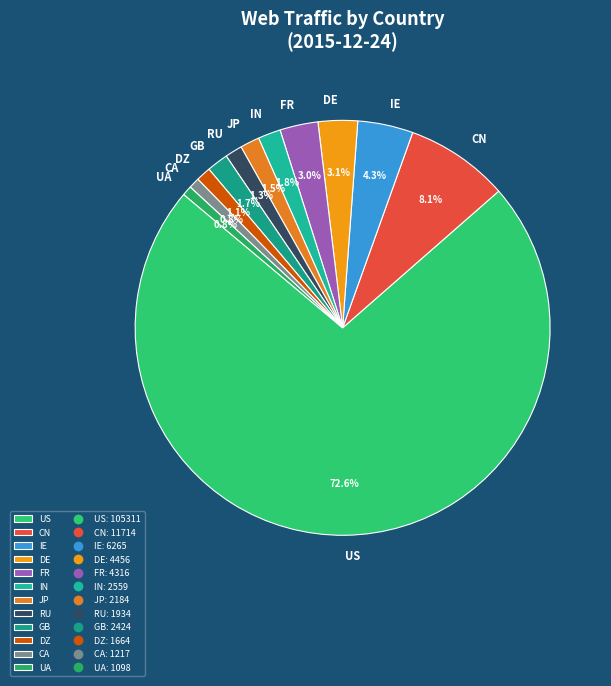

The DZ slice represents 15% of the pie. True or false?

False